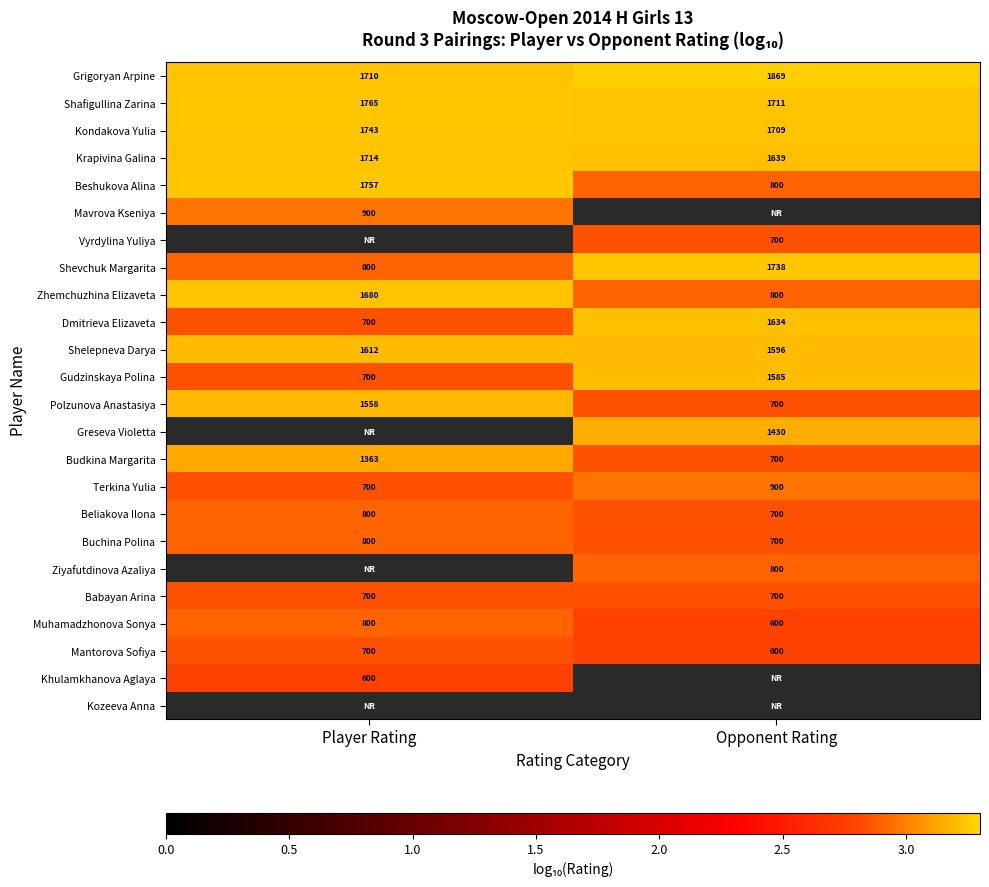

Is the value of Shelepneva Darya at Player Rating greater than the value of Budkina Margarita at Opponent Rating?

Yes